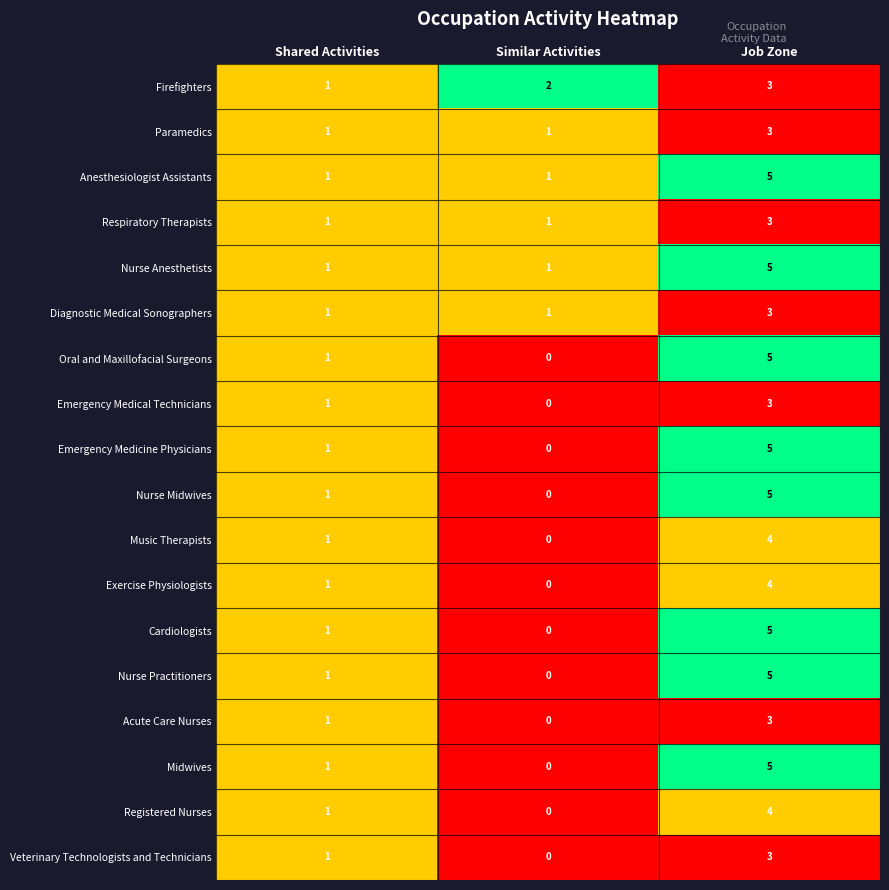

What is the total value across all series at Similar Activities?

7